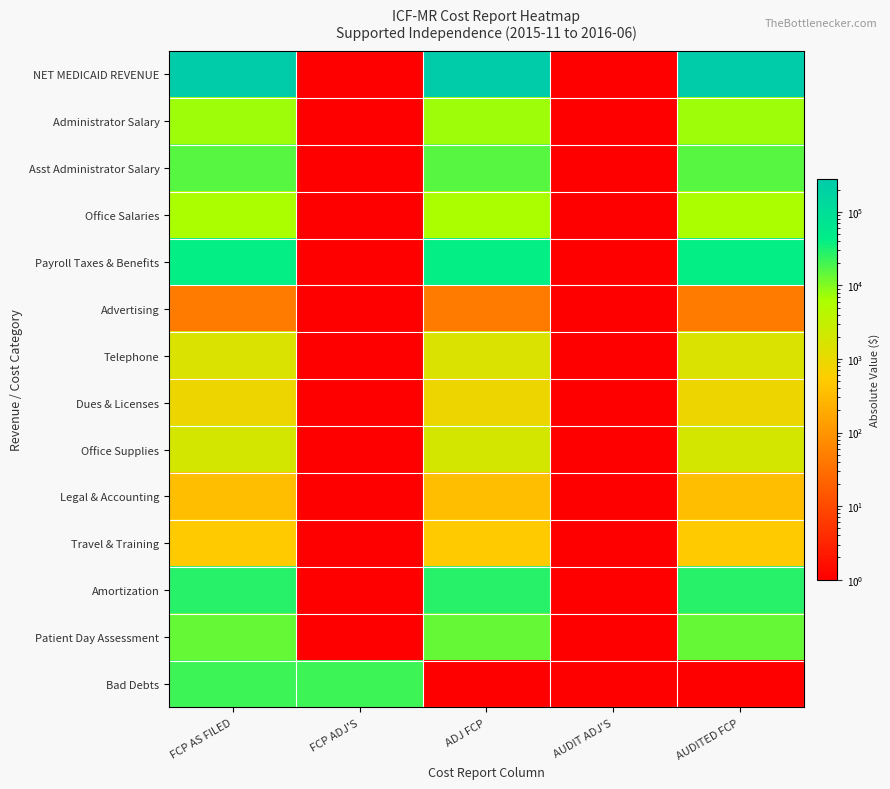

At how many categories does at least one series exceed 149900?

3